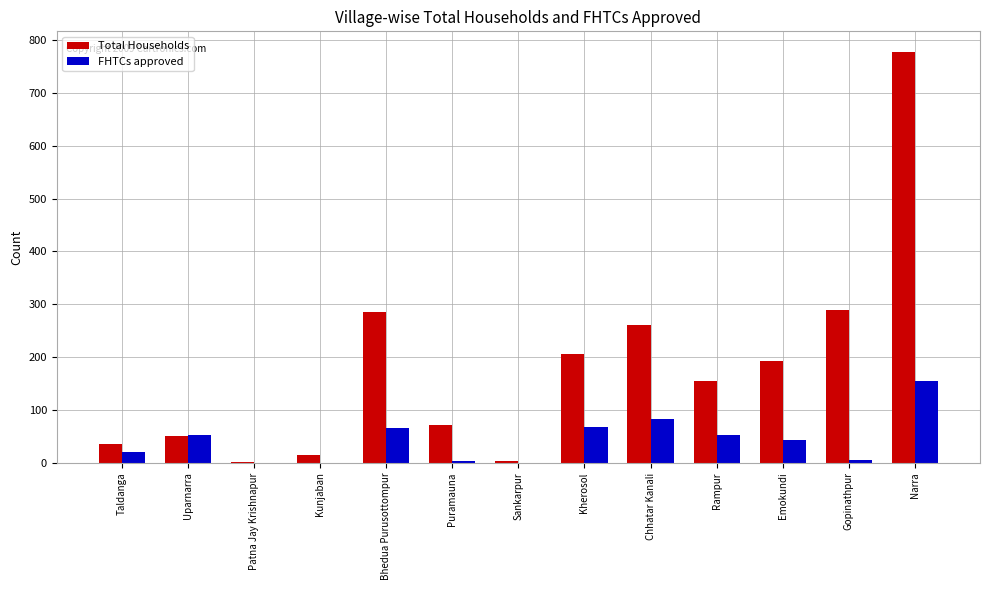

What is the maximum value for Total Households?

778